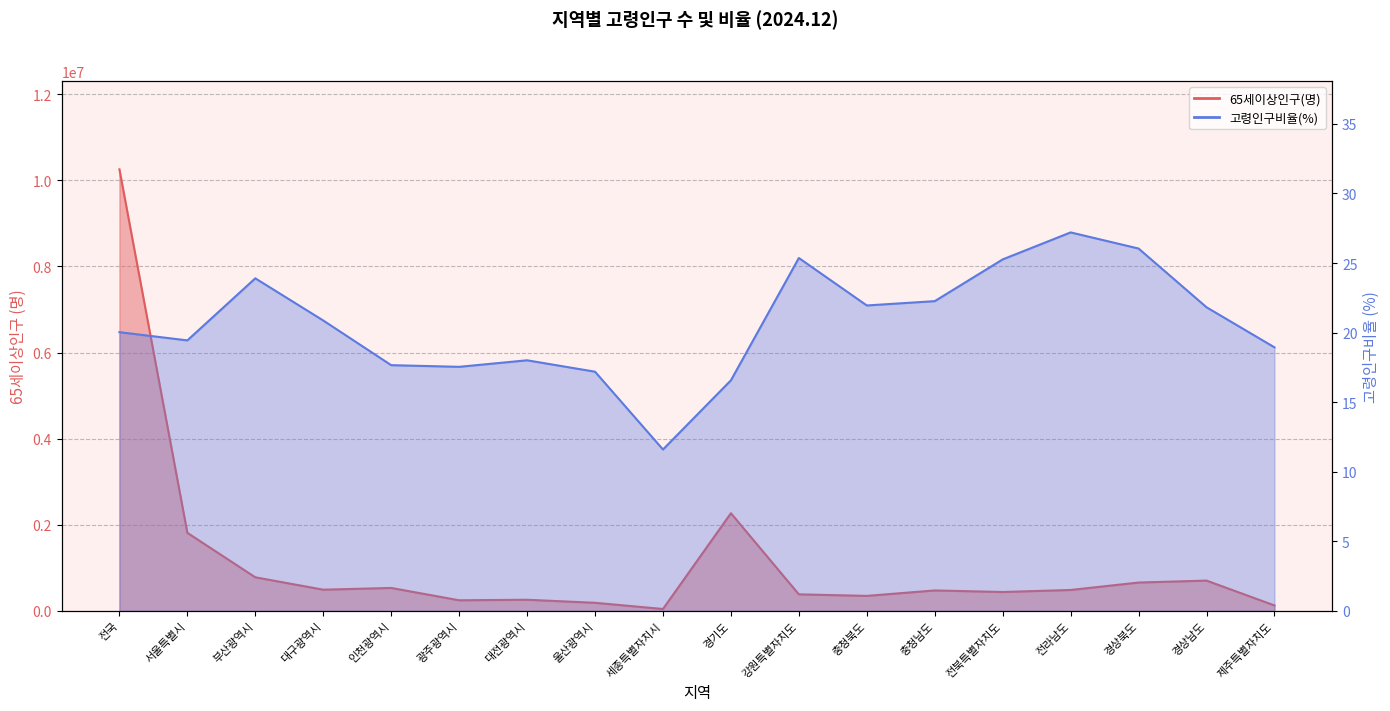

True or false: 고령인구비율(%) and 65세이상인구(명) cross at least once.

False